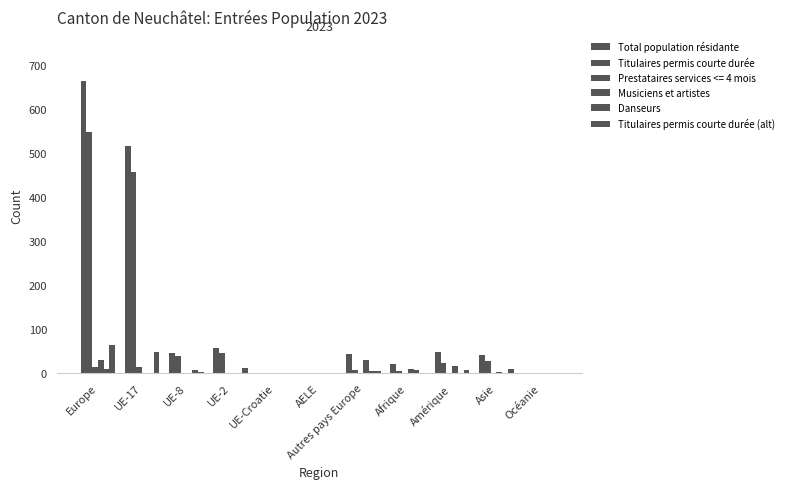

List the labels in order of Danseurs value, smallest first.

UE-17, UE-2, UE-Croatie, AELE, Océanie, Amérique, Asie, Autres pays Europe, UE-8, Afrique, Europe